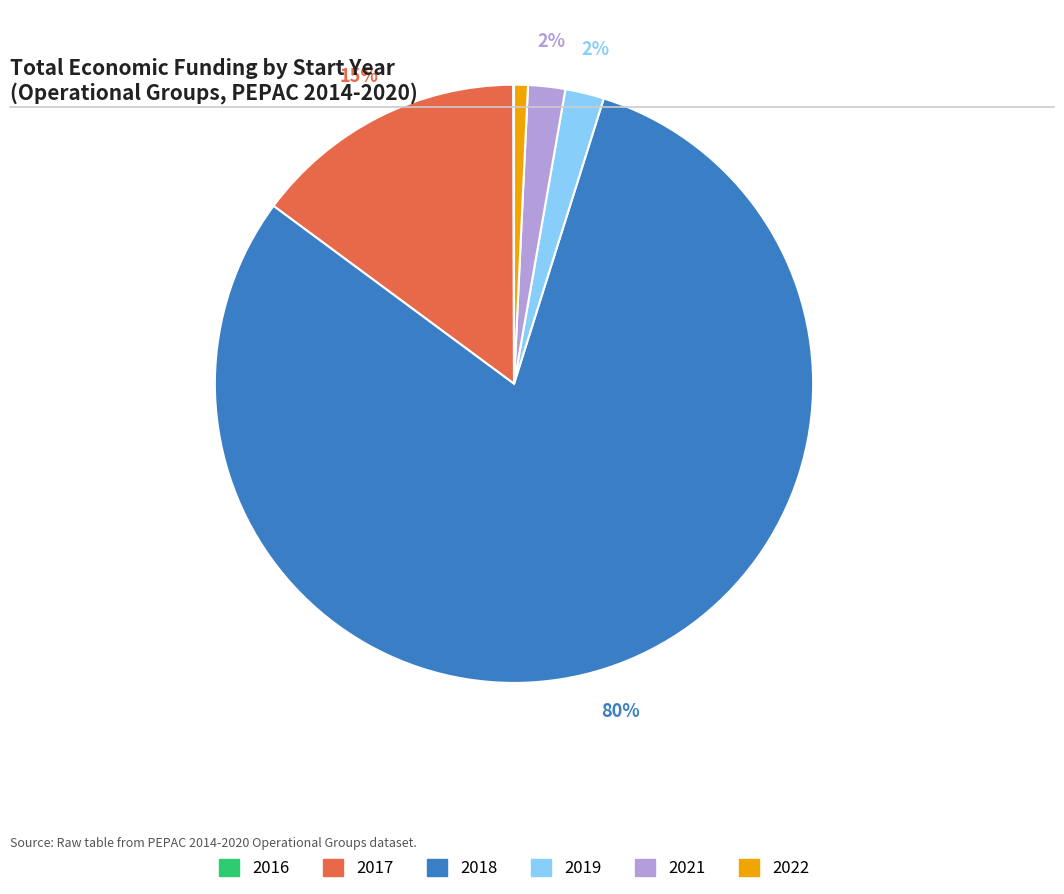

Is there a majority slice in this chart?

Yes